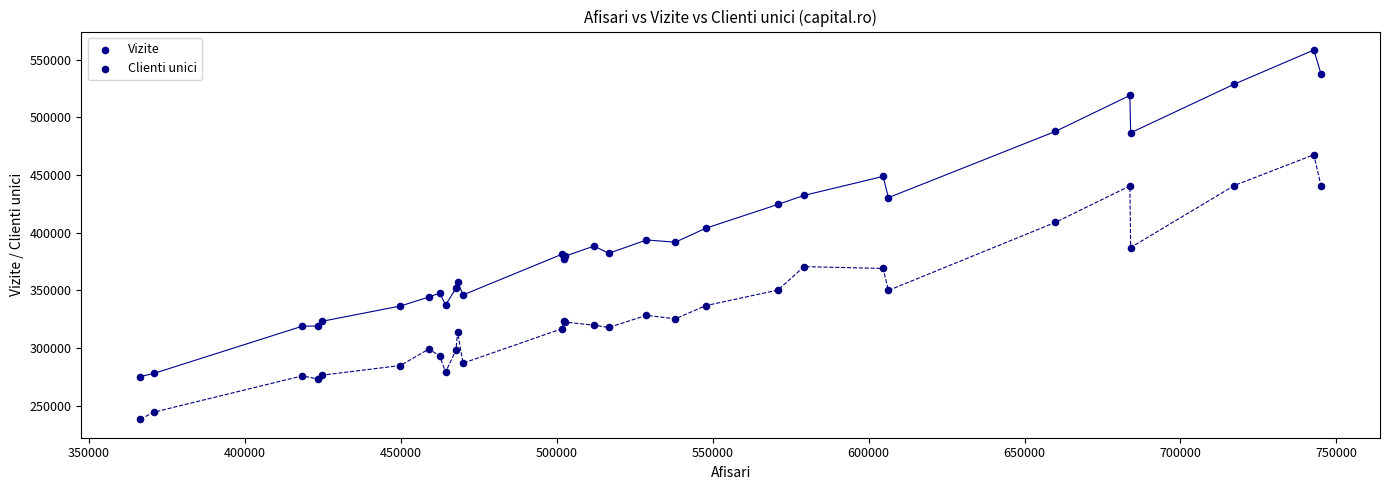

Which series has the widest spread of Y values?

Vizite